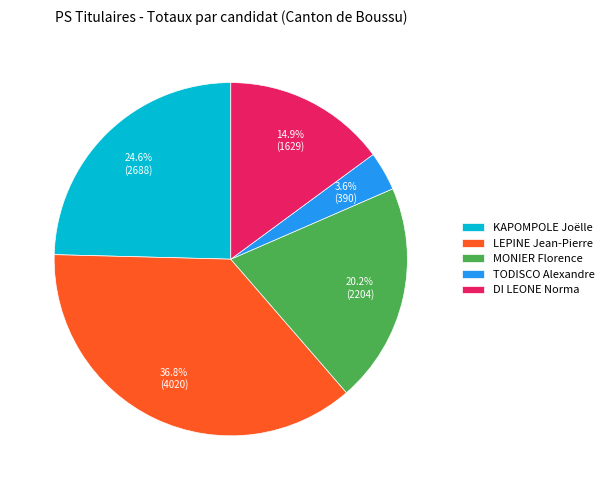

How much of the chart is everything except TODISCO Alexandre?

96.4%